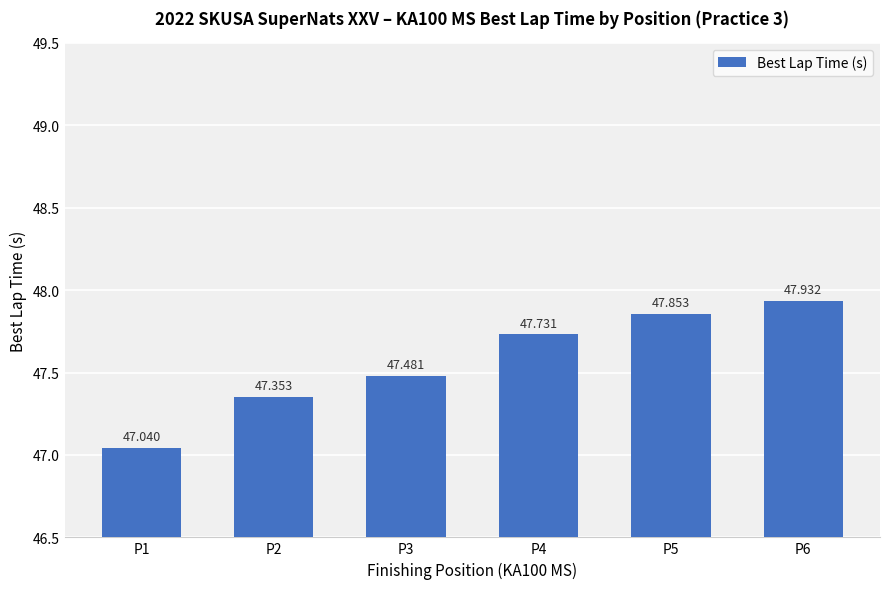

Between P3 and P5, which is larger?

P5